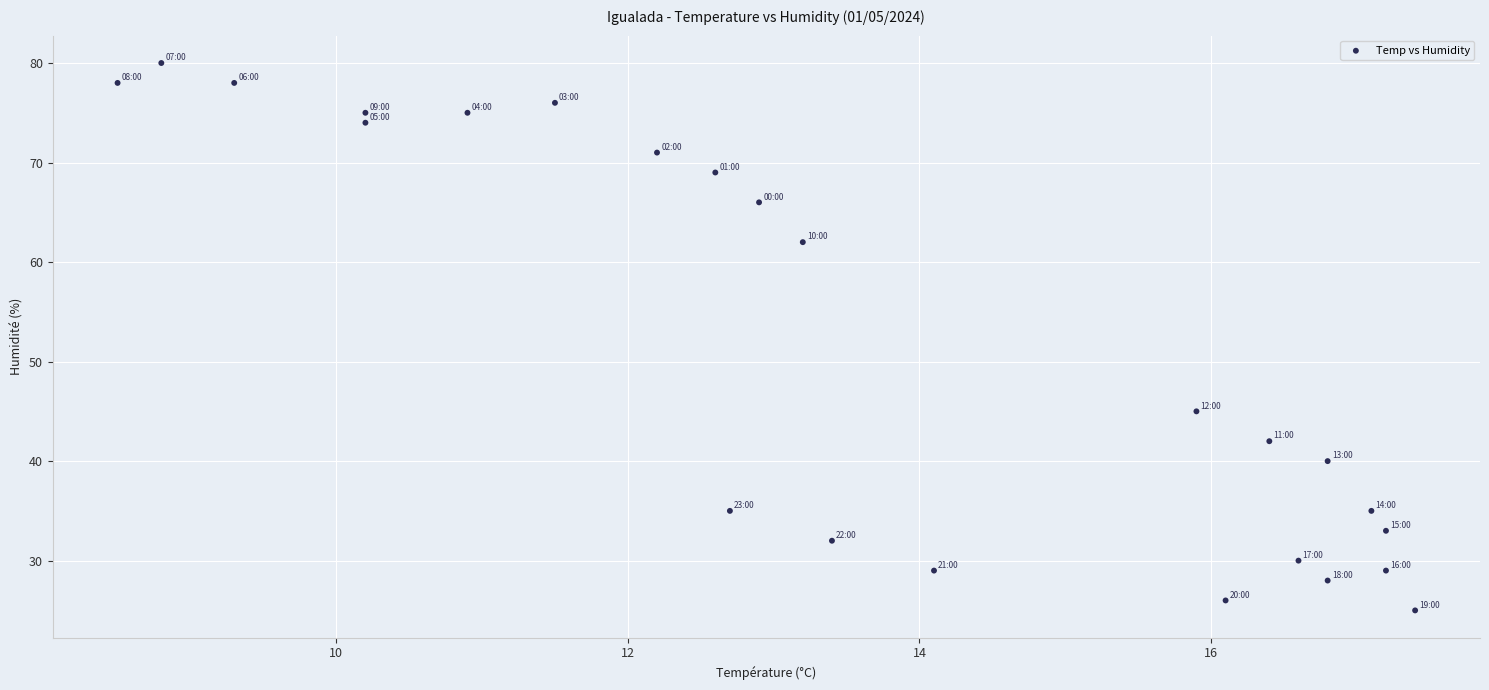

What Y value in the scatter plot is closest to 52?

45